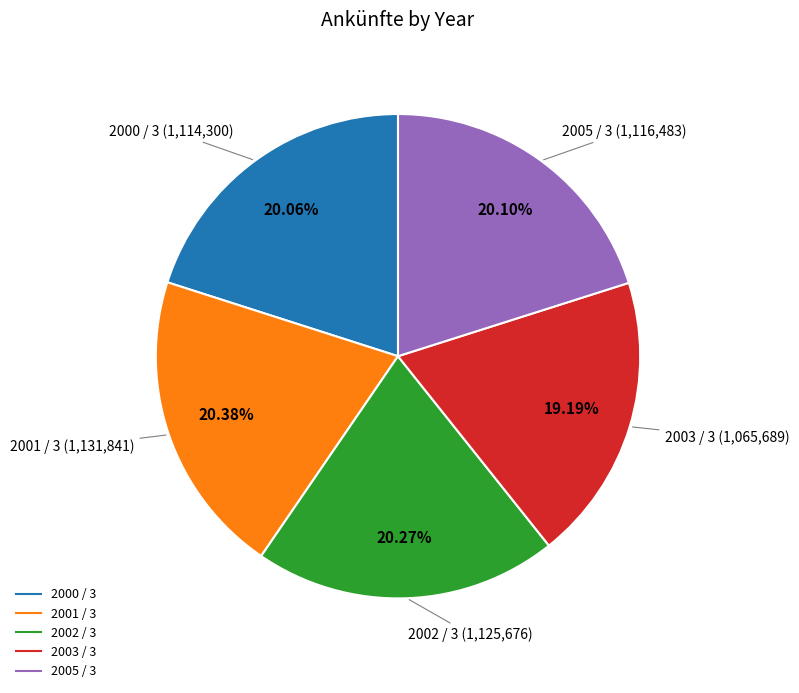

To the nearest percent, what is the combined percentage of 2005 / 3 and 2001 / 3?

40%